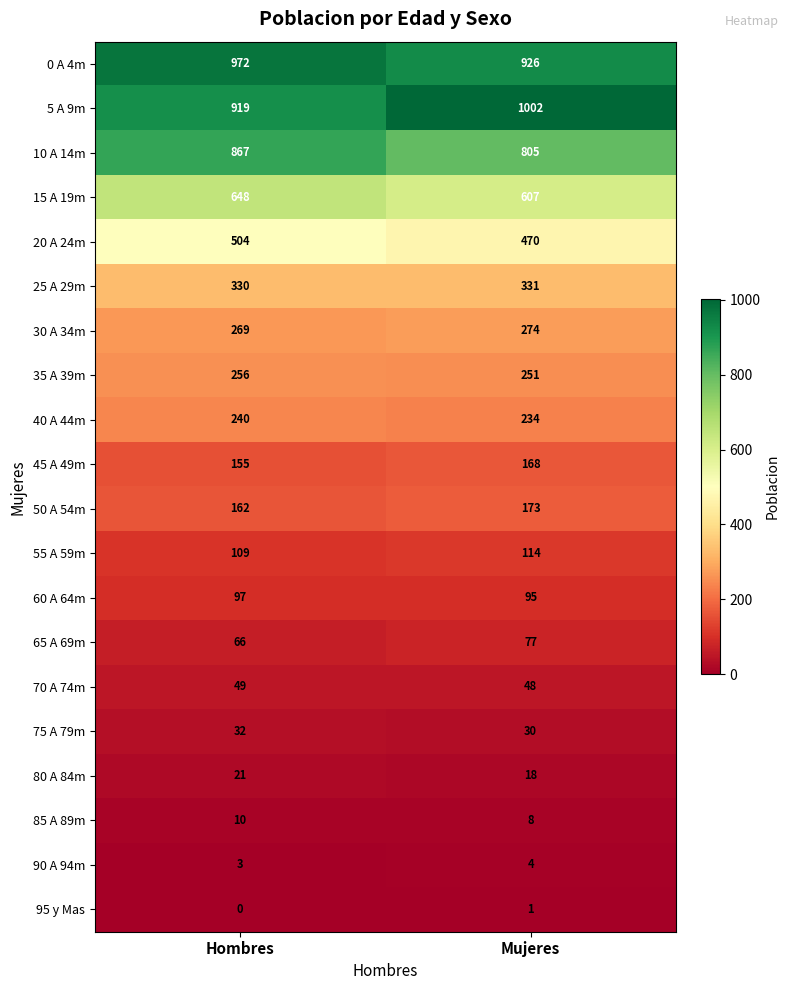

Which label corresponds to the smallest value in the chart?

Hombres